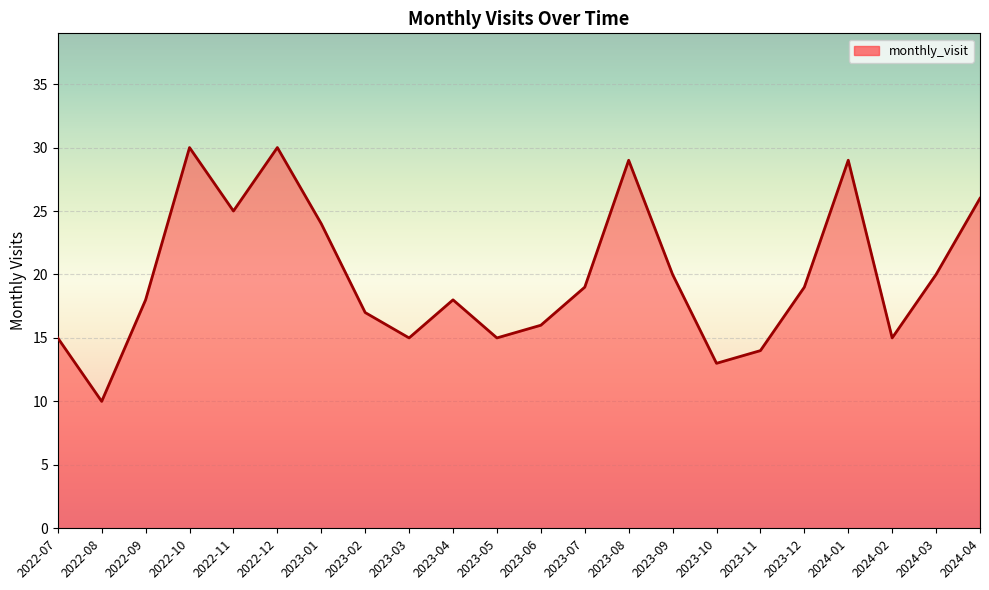

Where is the first local maximum?

2022-10